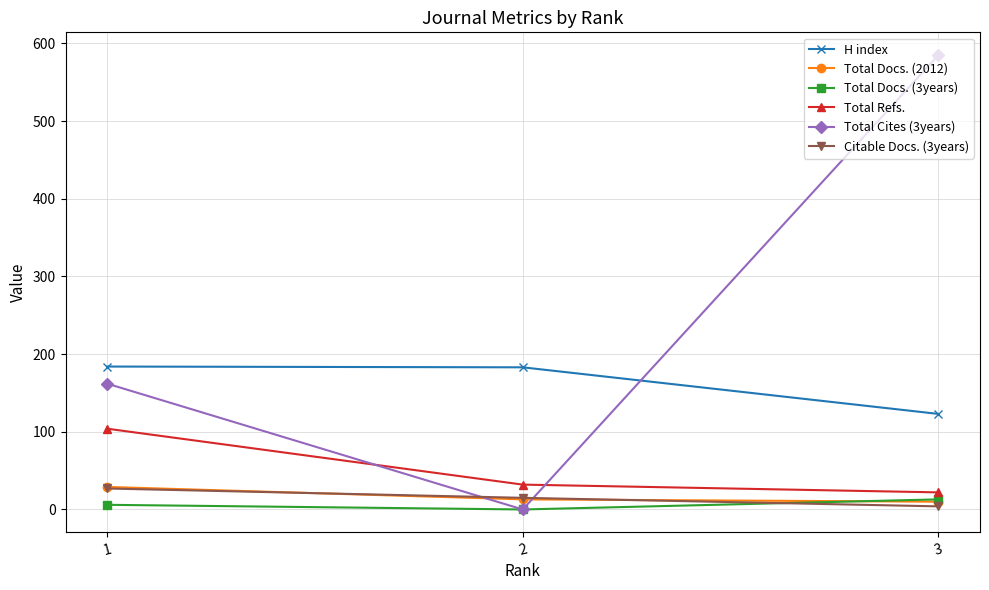

What is the value of the Total Docs. (3years) point at the 1st from the left?

6